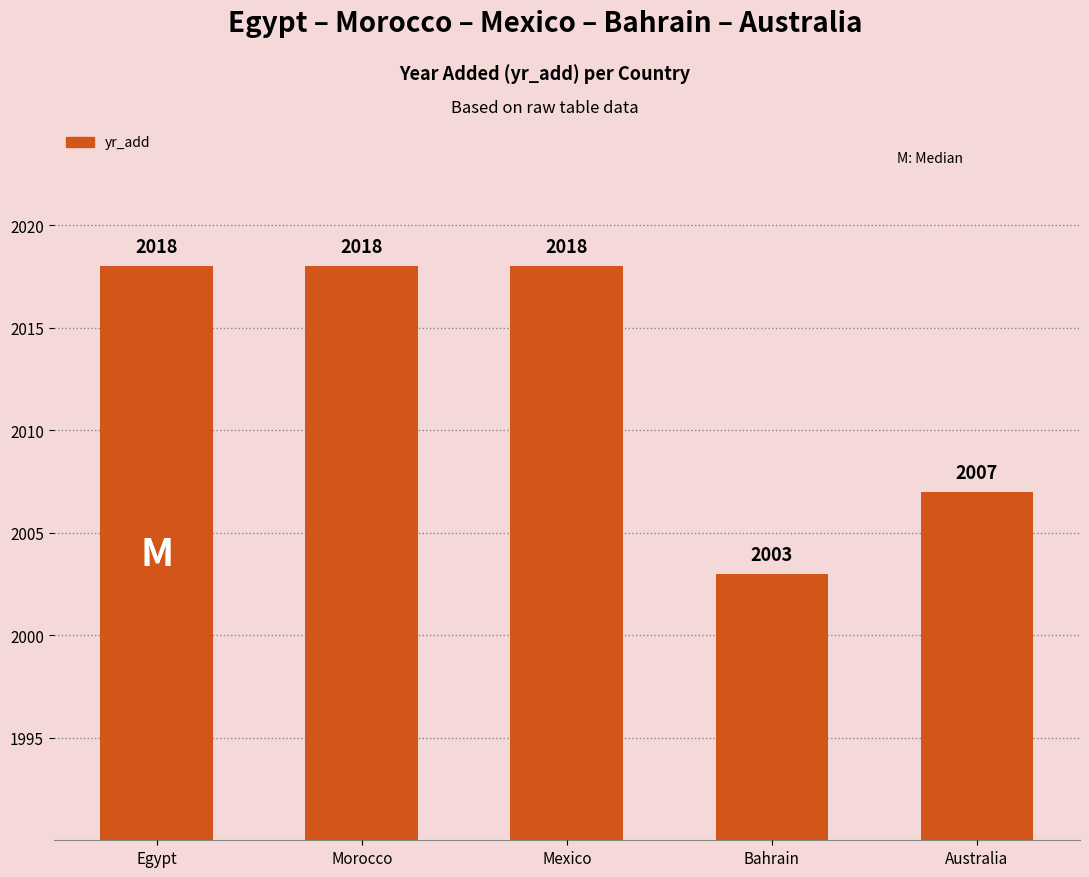

Which label corresponds to the smallest value in the chart?

Bahrain